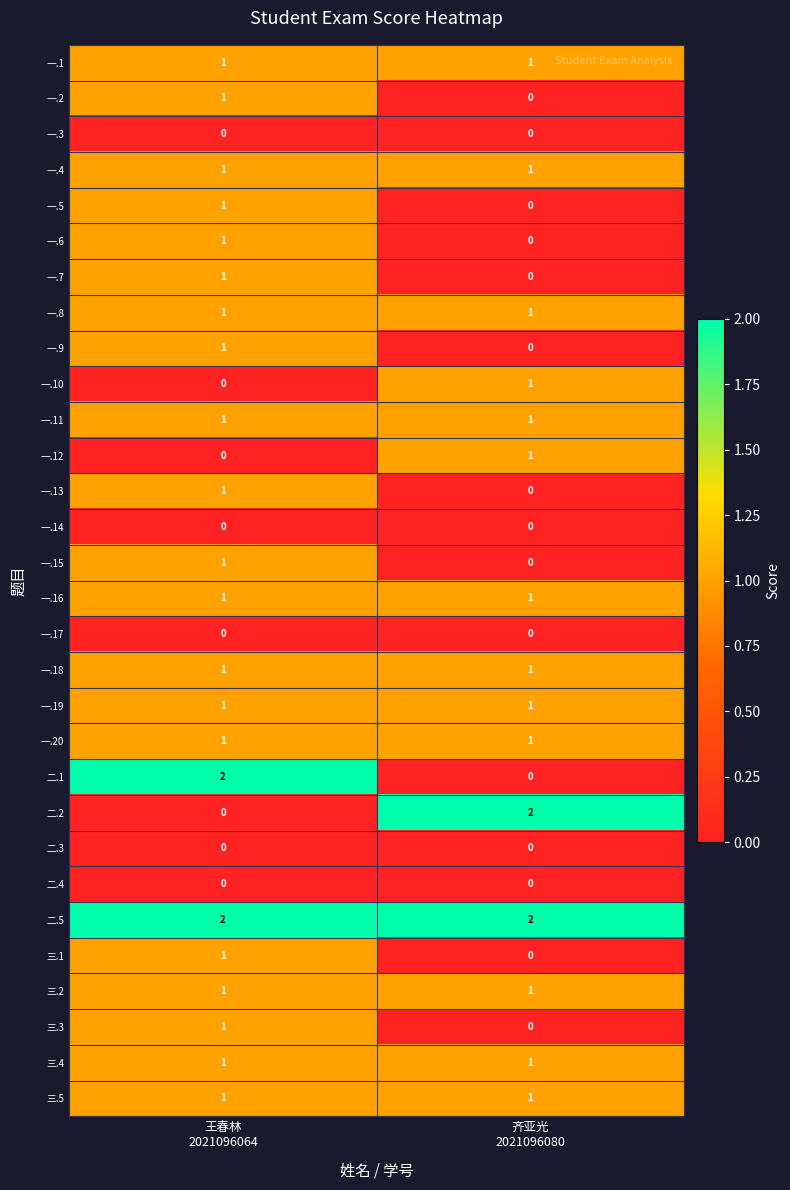

Which series has the largest total across all categories?

二.5